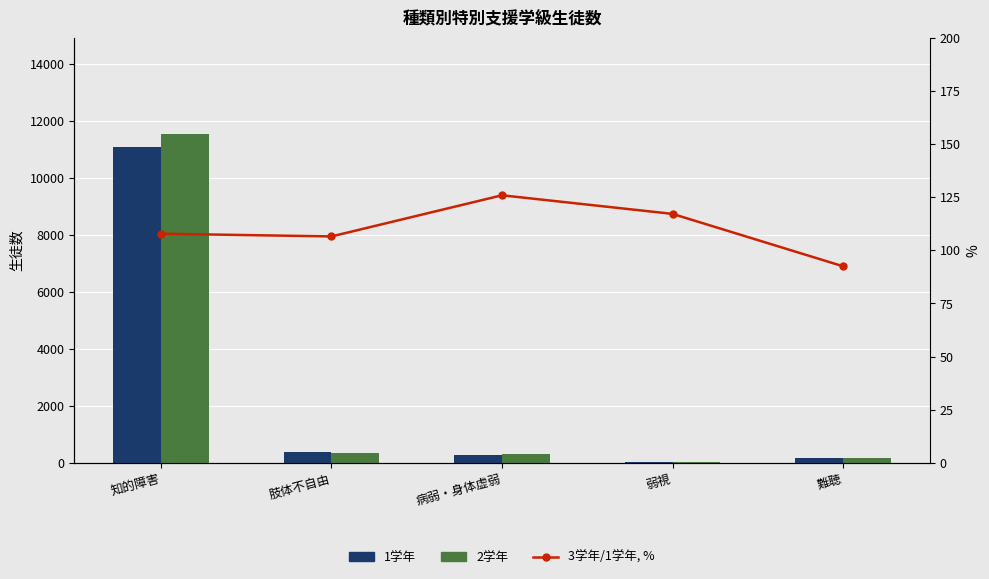

Where is 2学年 nearest to the value 5788?

肢体不自由